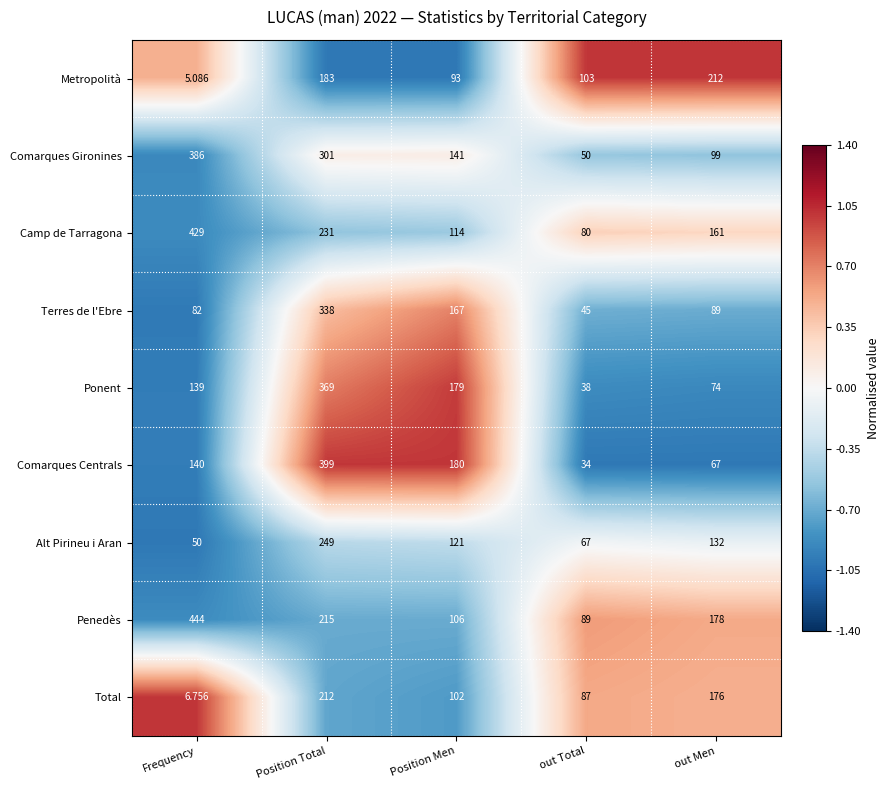

Which category has the highest value across all series?

Frequency